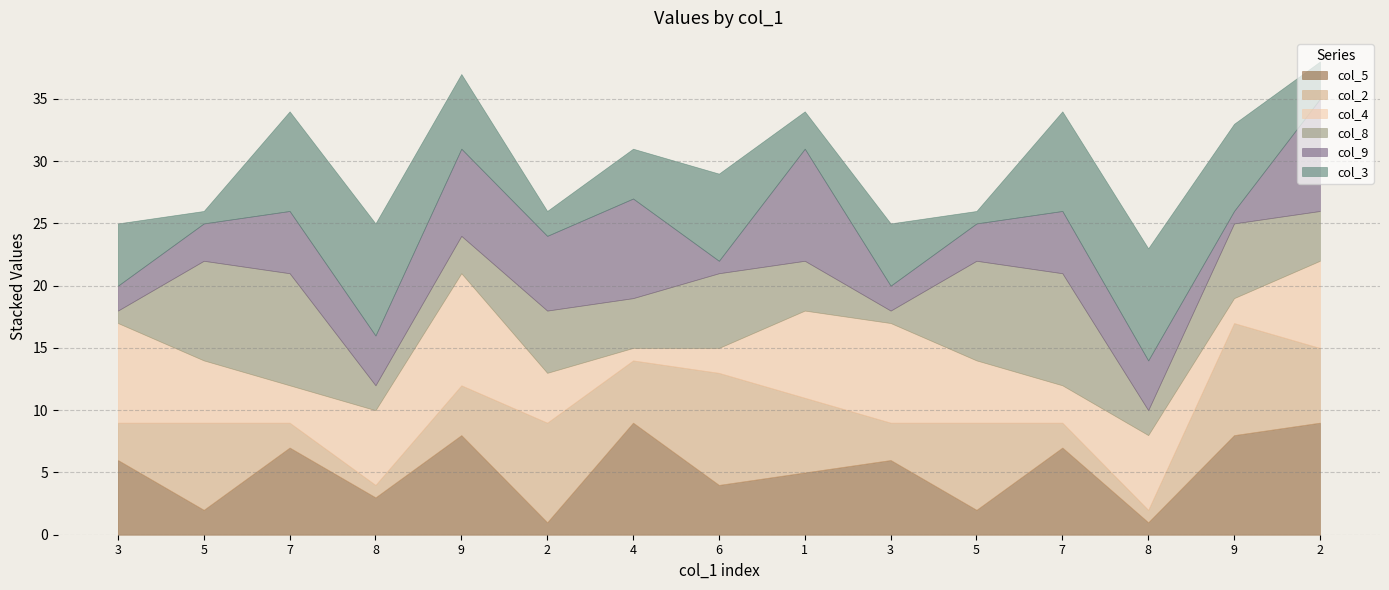

Reading right to left, extract all data points from this chart.

col_5: 9	8	1	7	2	6	5	4	9	1	8	3	7	2	6
col_2: 6	9	1	2	7	3	6	9	5	8	4	1	2	7	3
col_4: 7	2	6	3	5	8	7	2	1	4	9	6	3	5	8
col_8: 4	6	2	9	8	1	4	6	4	5	3	2	9	8	1
col_9: 9	1	4	5	3	2	9	1	8	6	7	4	5	3	2
col_3: 3	7	9	8	1	5	3	7	4	2	6	9	8	1	5